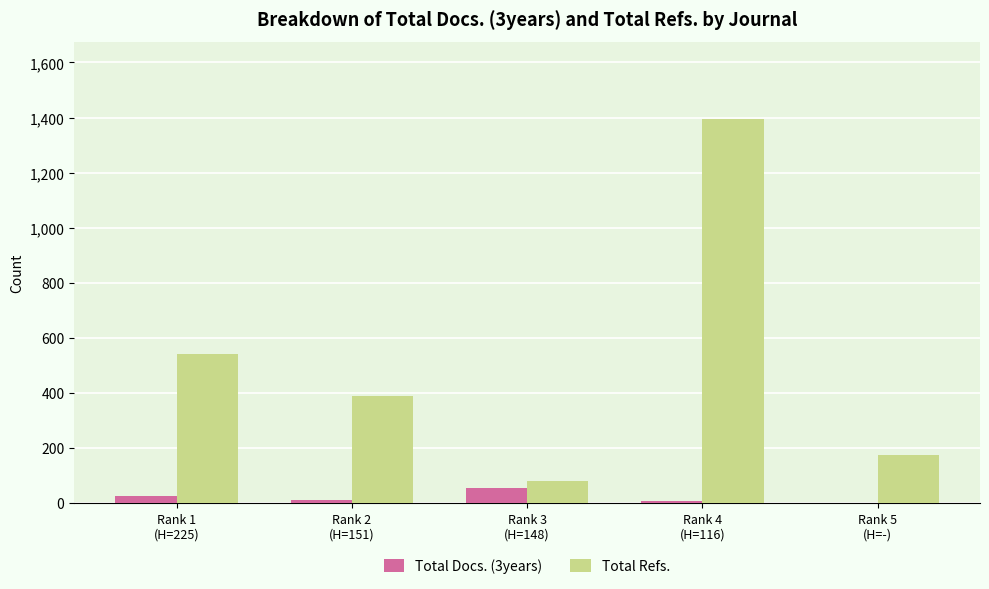

Which series has the largest total across all categories?

Total Refs.